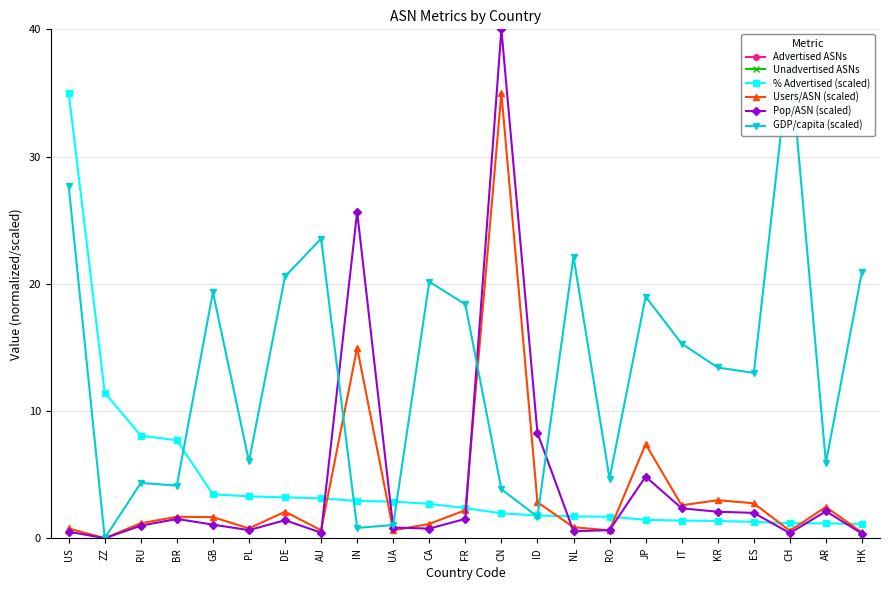

At which category is the sum across all series the highest?

US